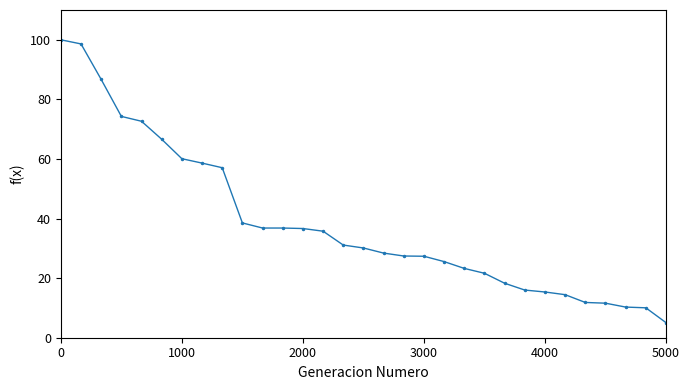

How many lines are shown in the chart?

1